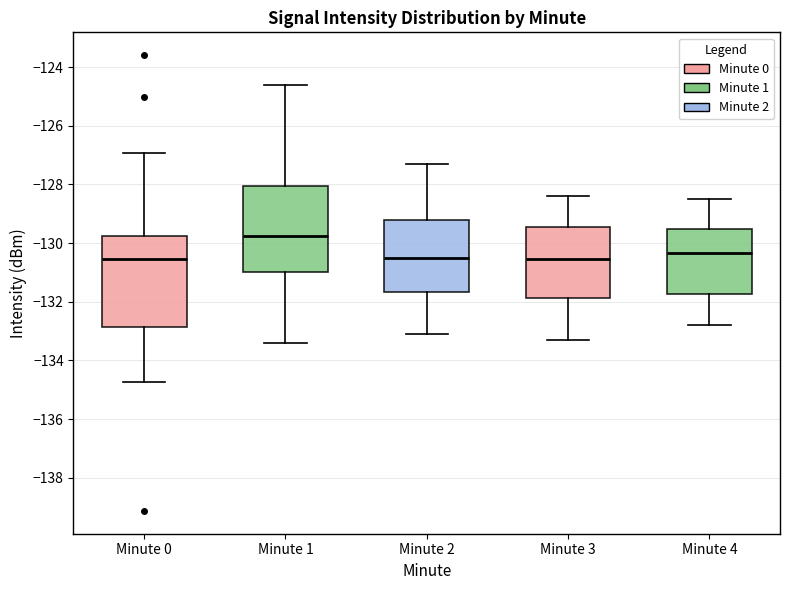

Where is the upper edge of the box for Minute 1 on the y-axis? The values are not printed on the chart, so give them approximately, as read against the axis.

-128.0